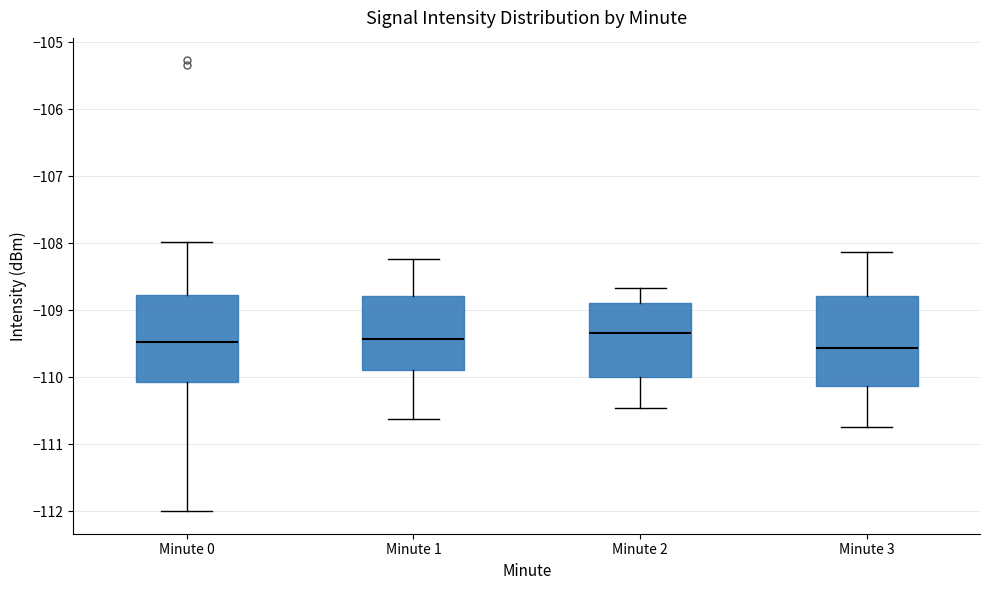

Reading left to right, read every box against the y-axis: the position of its median line, the range the box covers, and the ends of its whiskers. The values are not printed on the chart, so give them approximately, as read against the axis.

Minute 0: median -109.5, box -110.1 to -108.8, whiskers -112.0 to -108.0
Minute 1: median -109.4, box -109.9 to -108.8, whiskers -110.6 to -108.2
Minute 2: median -109.3, box -110.0 to -108.9, whiskers -110.5 to -108.7
Minute 3: median -109.6, box -110.1 to -108.8, whiskers -110.7 to -108.1